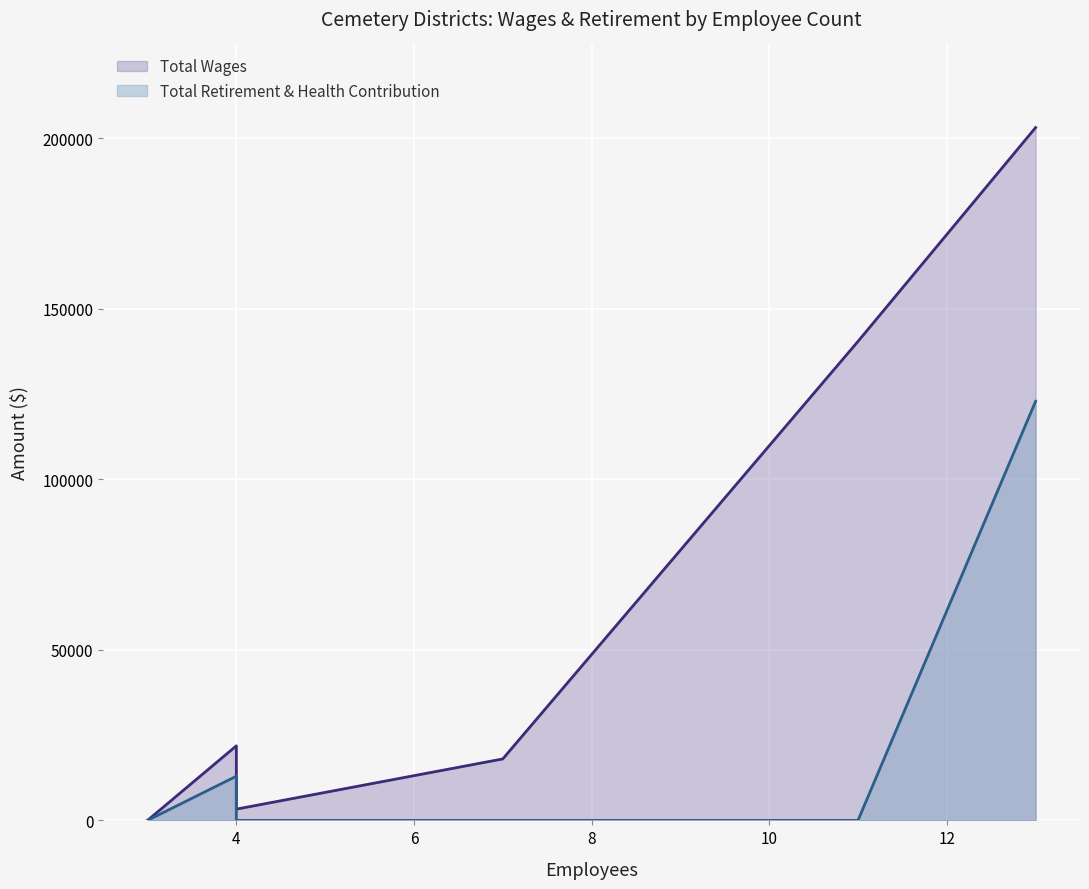

How many data points does each series have?

9